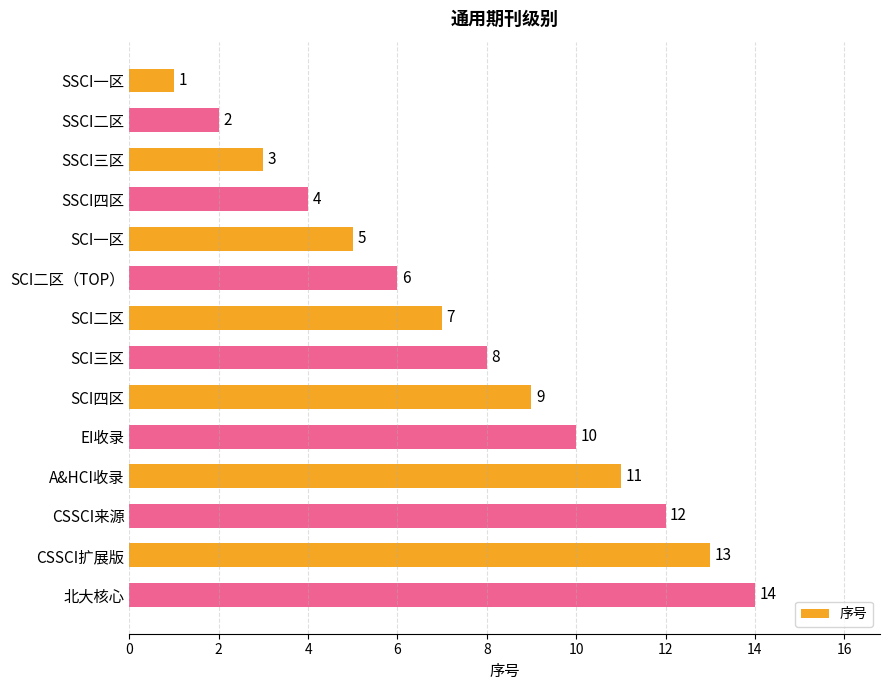

Are the bars grouped side by side (vs. stacked)?

No